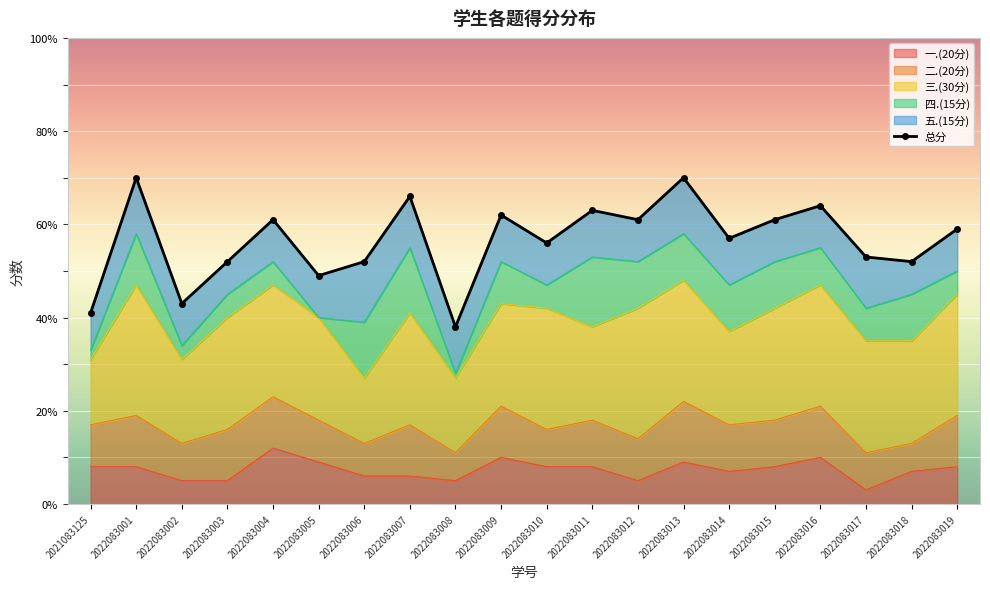

True or false: 一.(20分) has a value of 4 at 2022083001.

False